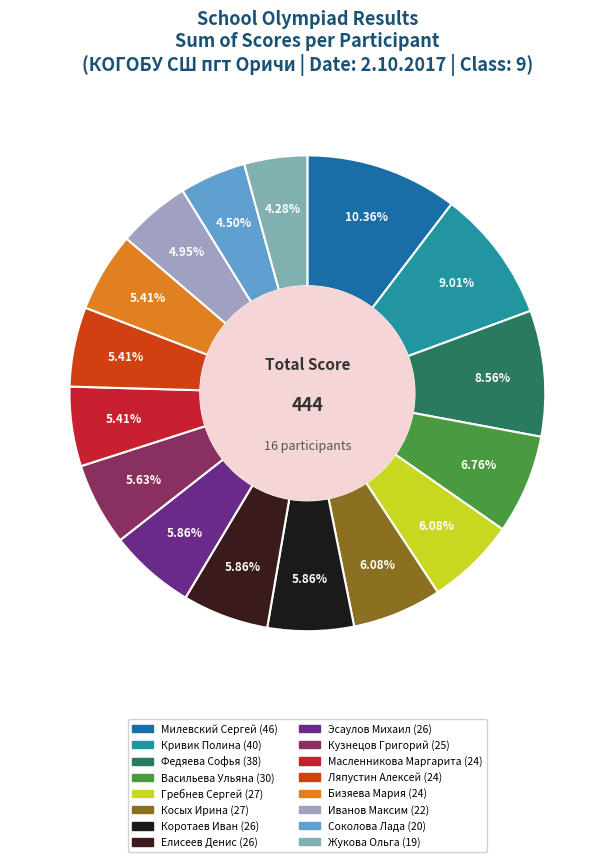

Rank the categories by value from highest to lowest.

Милевский Сергей, Кривик Полина, Федяева Софья, Васильева Ульяна, Гребнев Сергей, Косых Ирина, Коротаев Иван, Елисеев Денис, Эсаулов Михаил, Кузнецов Григорий, Масленникова Маргарита, Ляпустин Алексей, Бизяева Мария, Иванов Максим, Соколова Лада, Жукова Ольга